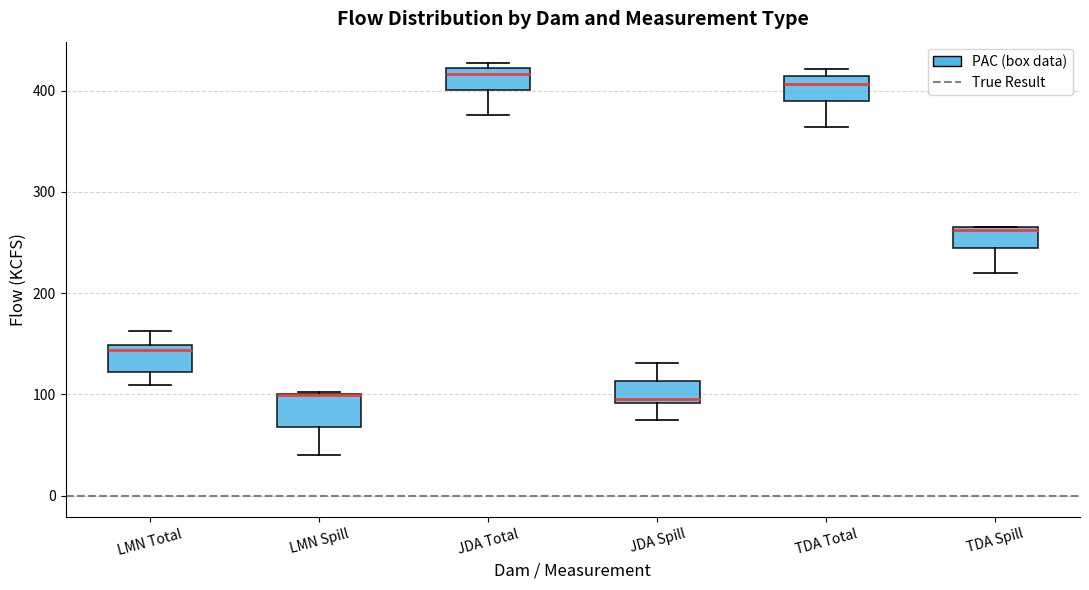

Reading left to right, read every box against the y-axis: the position of its median line, the range the box covers, and the ends of its whiskers. The values are not printed on the chart, so give them approximately, as read against the axis.

LMN Total: median 140, box 120 to 150, whiskers 110 to 160
LMN Spill: median 100 (drawn on the box's upper edge), box 70 to 100, whiskers 40 to 100
JDA Total: median 420 (just below the box's upper edge), box 400 to 420, whiskers 380 to 430
JDA Spill: median 100, box 90 to 110, whiskers 70 to 130
TDA Total: median 410 (just below the box's upper edge), box 390 to 410, whiskers 360 to 420
TDA Spill: median 260, box 250 to 270, whiskers 220 to 270